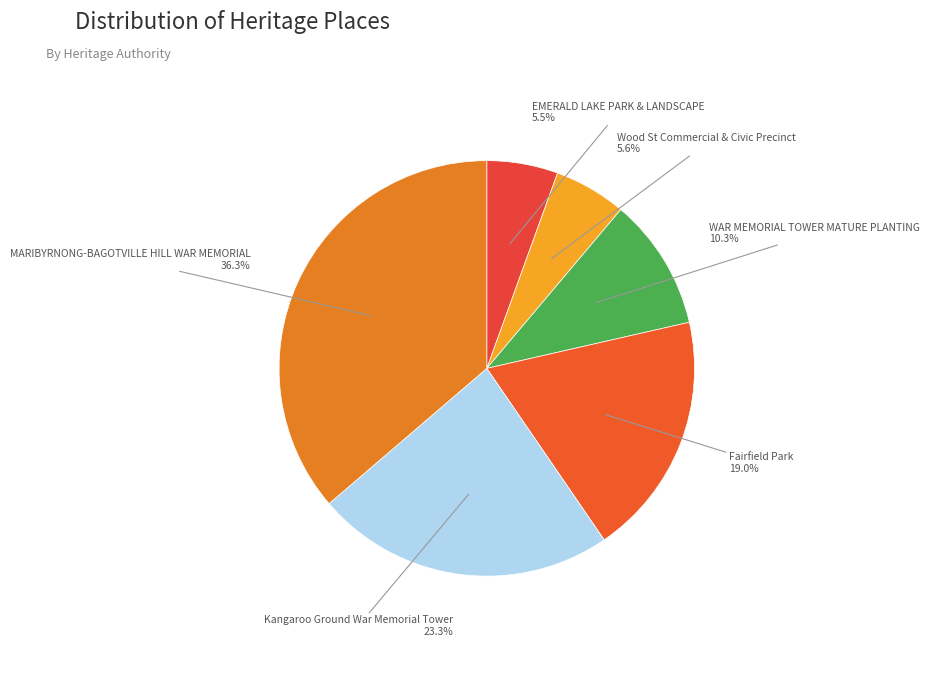

How many segments does this pie chart have?

6